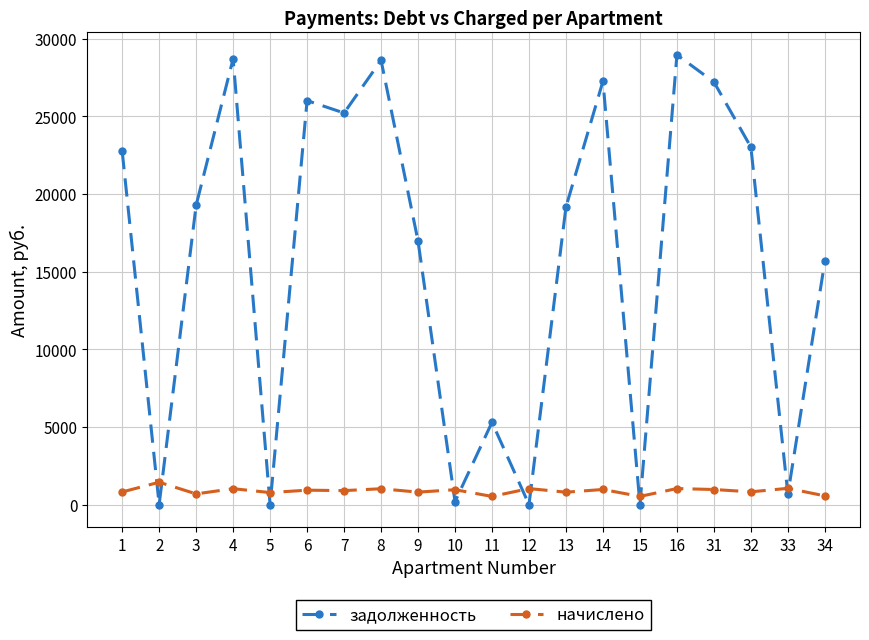

At which category does начислено reach its first local peak?

2